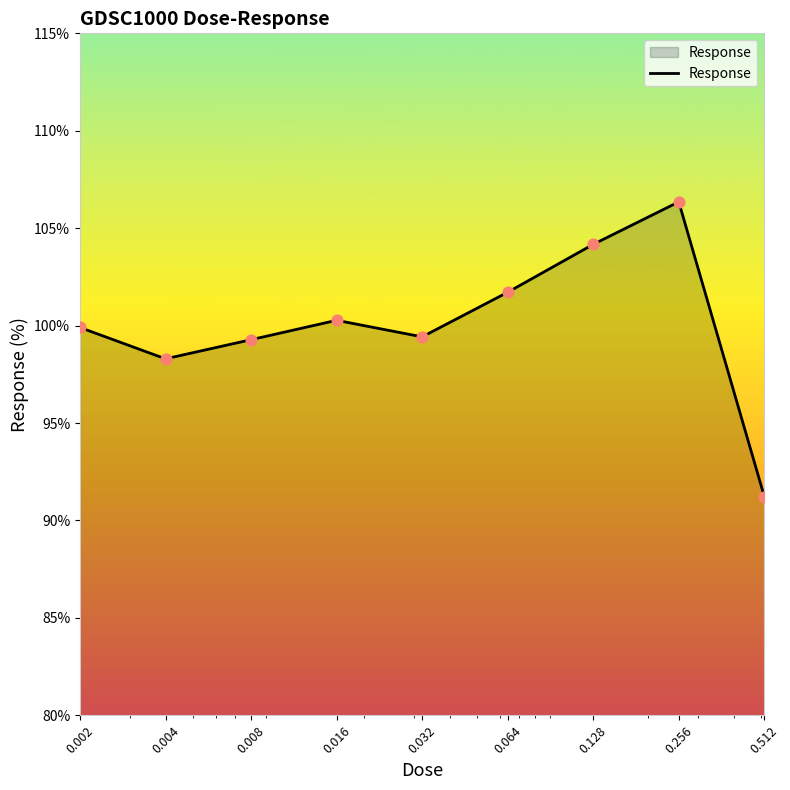

What is the greatest value displayed?

106.4